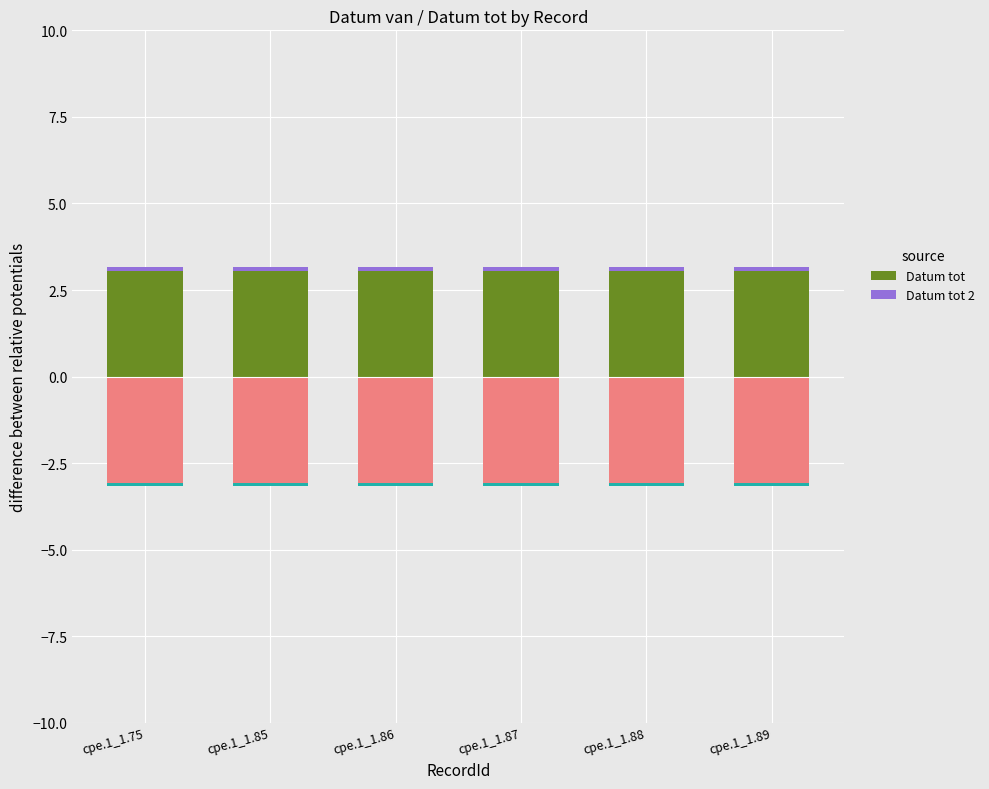

What is the value of the Datum tot bar at the 6th from the left?

3.1